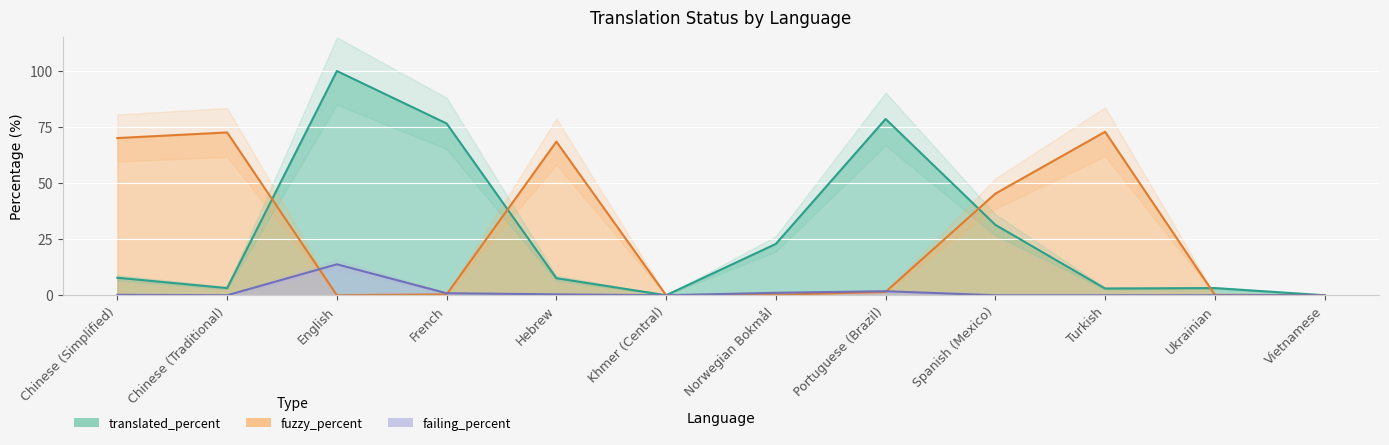

How many positive values does the translated_percent series have?

10